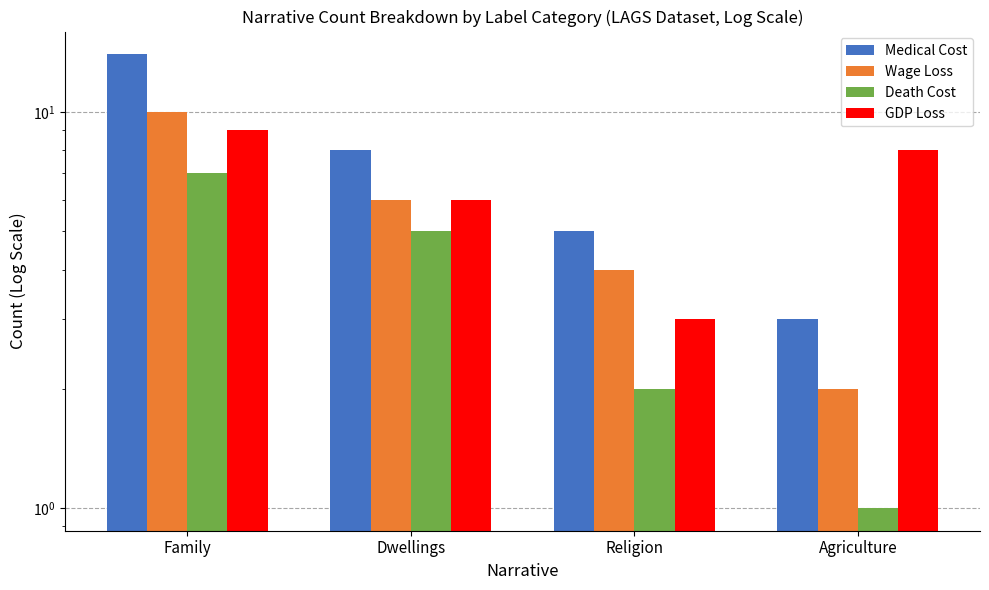

Is it true that Medical Cost equals 3 at Agriculture?

True